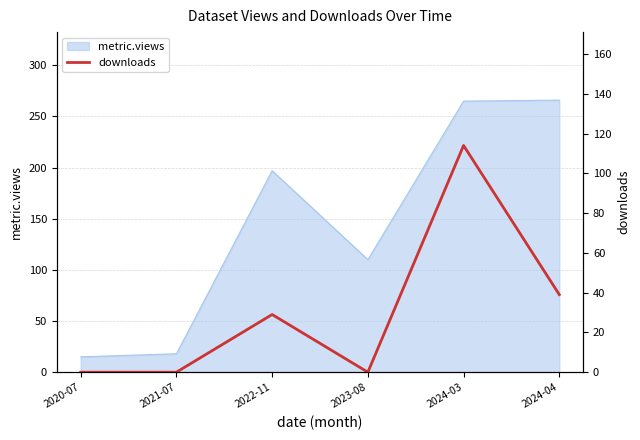

The value of metric.views at 2023-08 is 110. True or false?

True